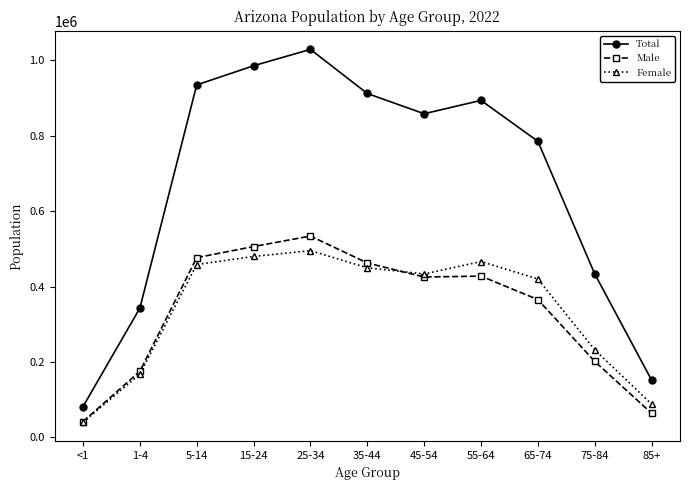

In Total, how many points are lower than both neighbors (excluding endpoints)?

1